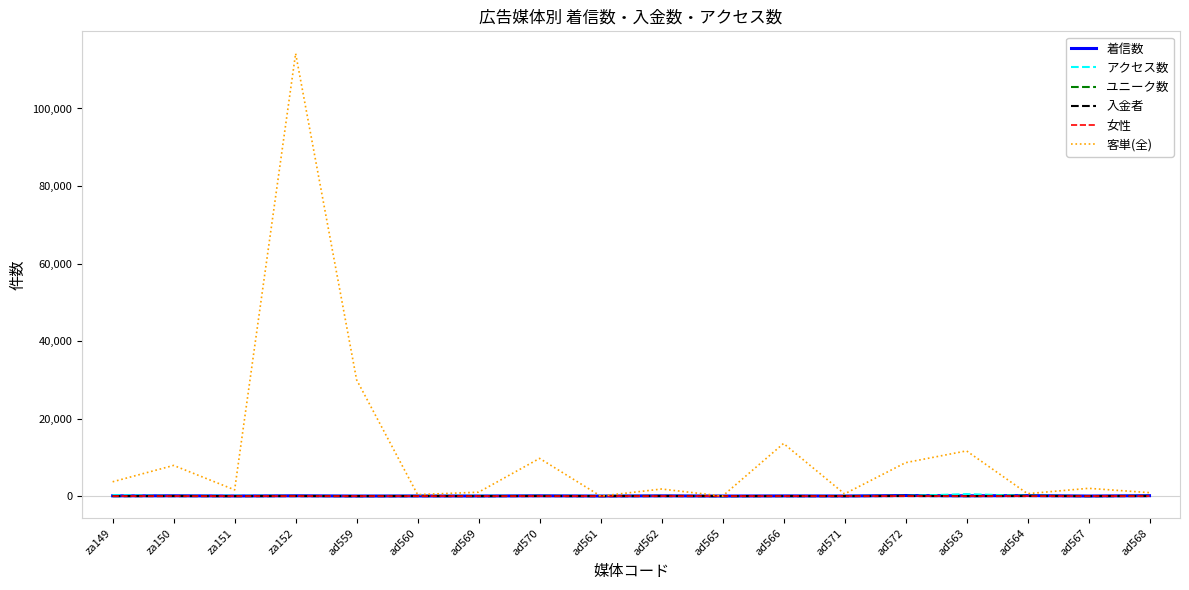

Which series has the widest spread of values?

客単(全)